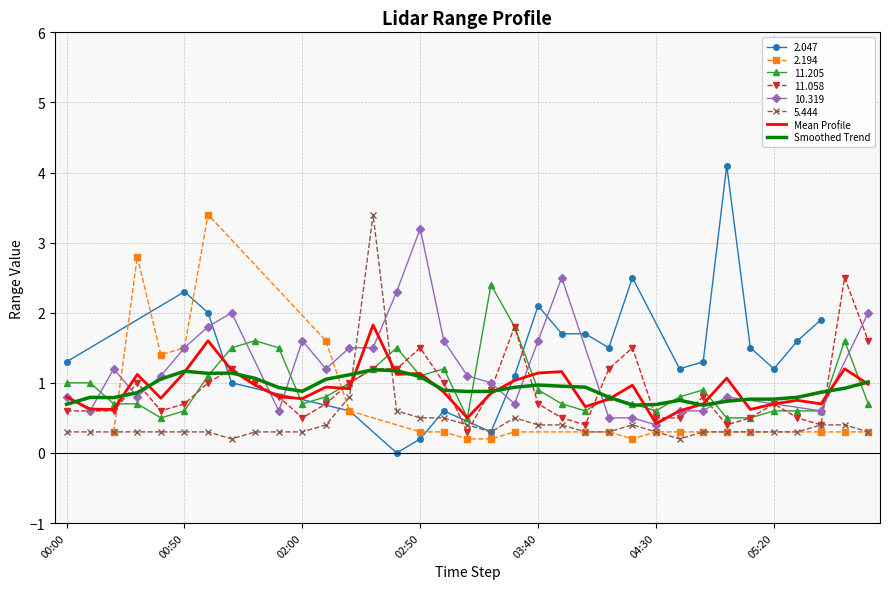

How many times do Smoothed Trend and Mean Profile cross each other?

17